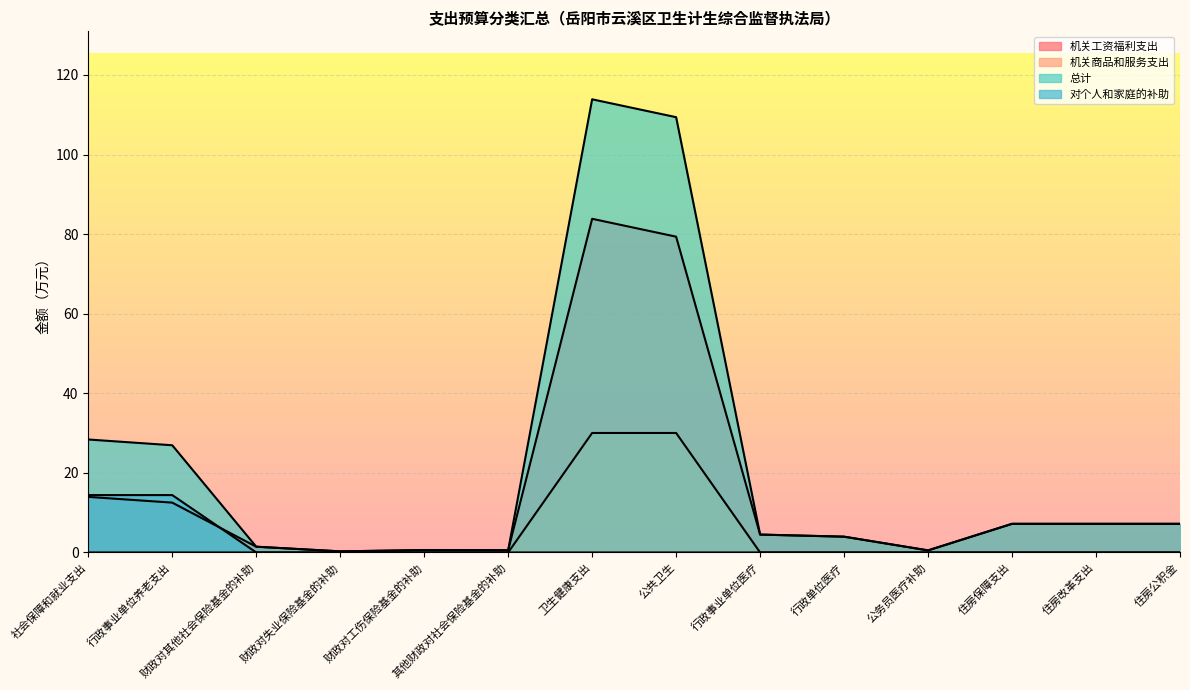

What is the sum of all 总计 values?

312.1